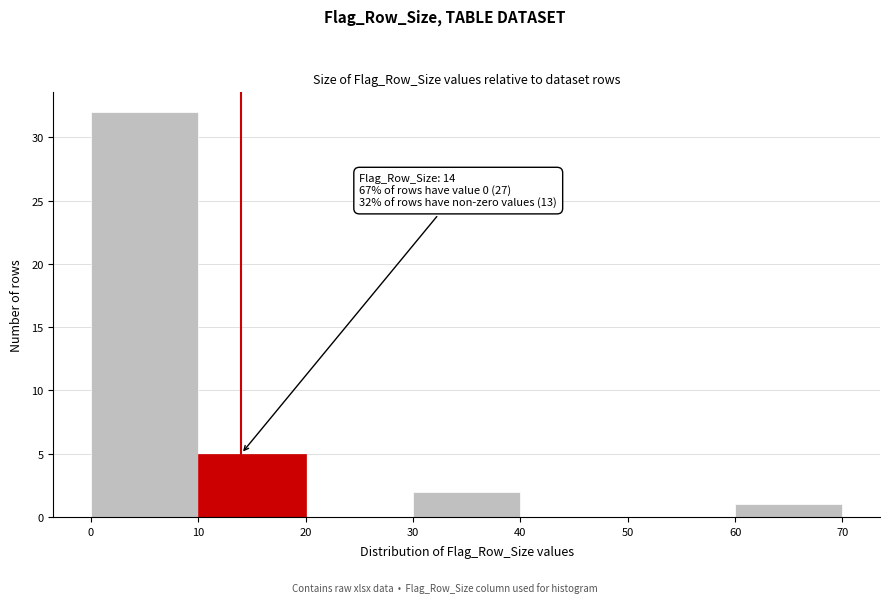

Over which range of the x-axis is the bar tallest?

0 to 10